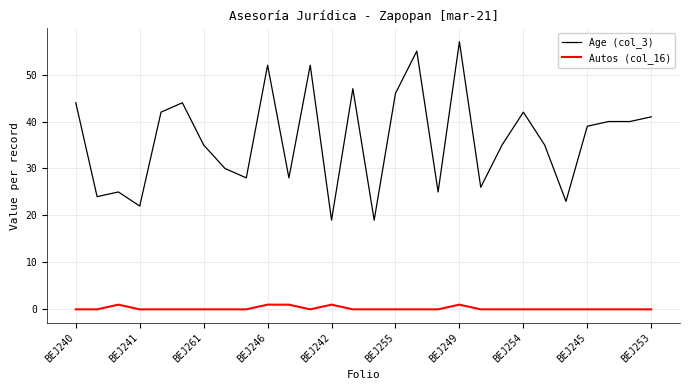

What is the maximum value shown in the chart?

57